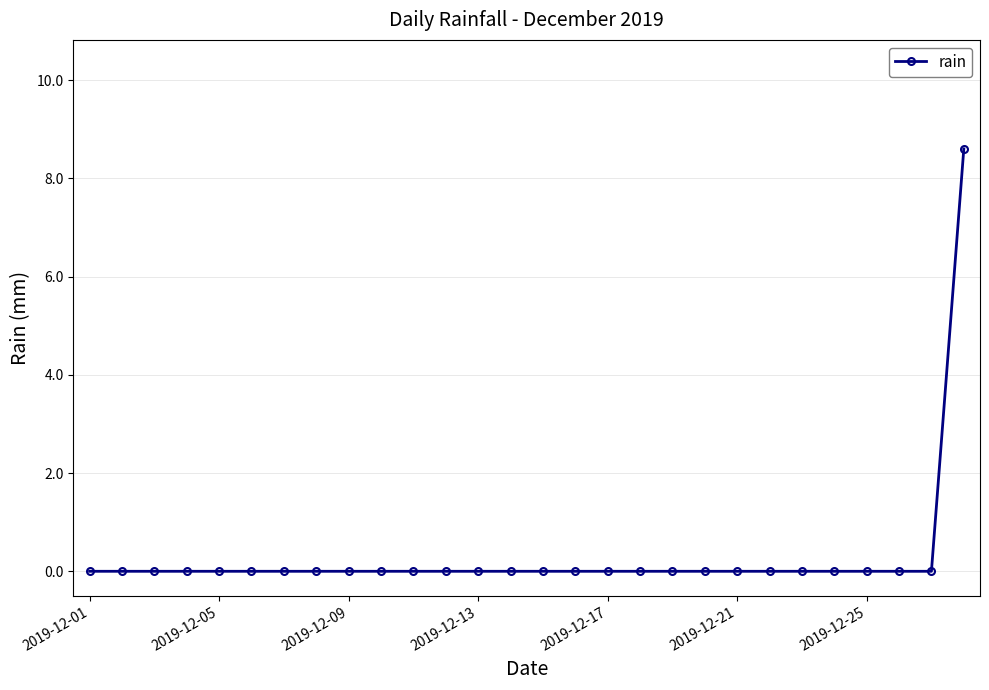

How many distinct data groups are displayed?

1